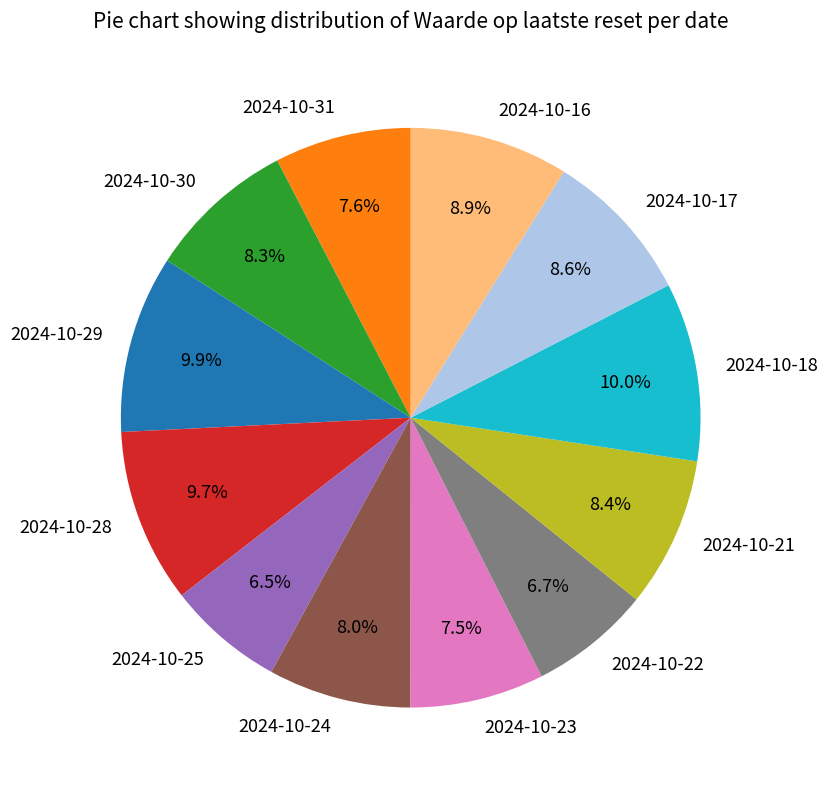

Which has a higher value, 2024-10-21 or 2024-10-22?

2024-10-21